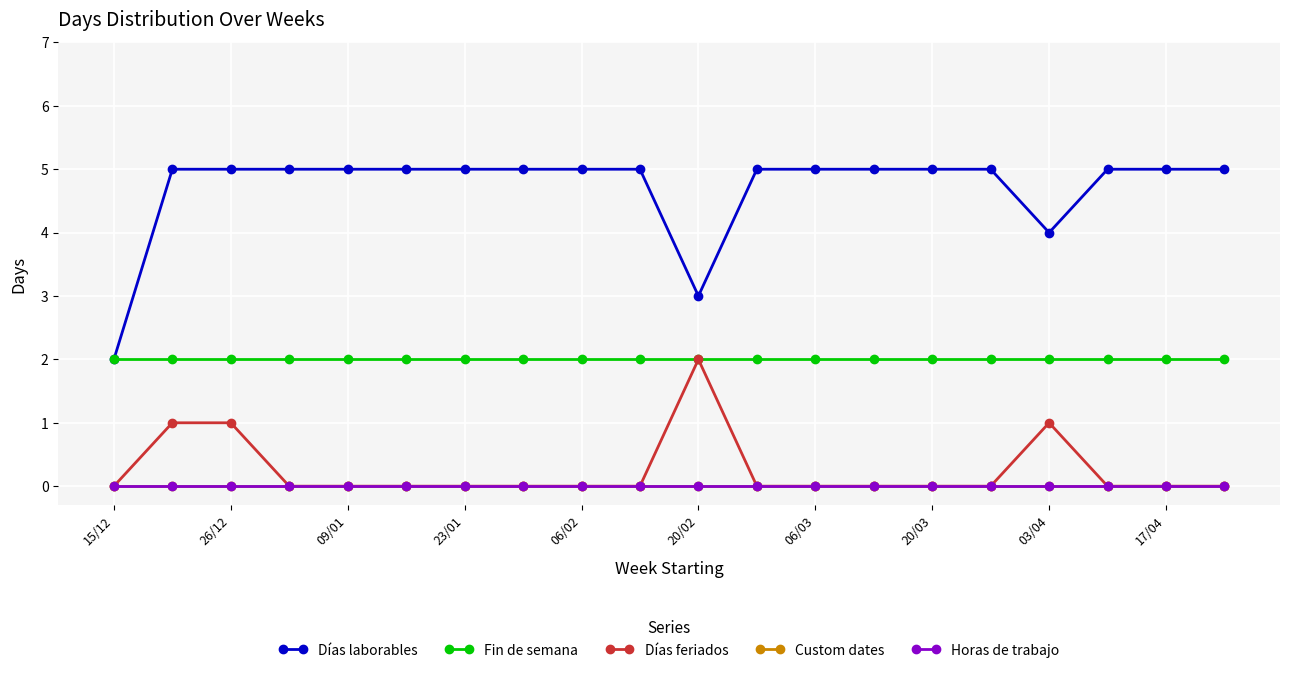

True or false: Fin de semana and Días feriados intersect in this chart.

False